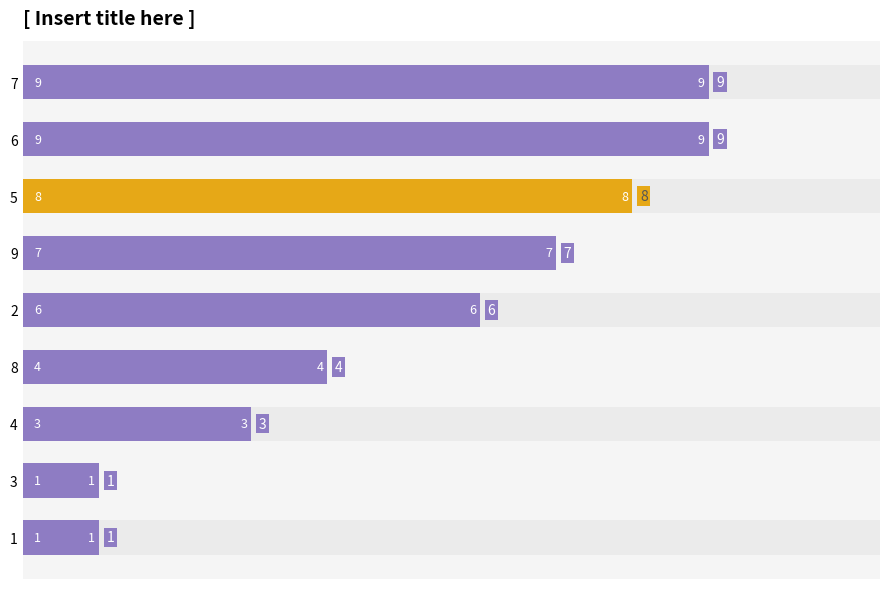

How many bars are there in total?

9